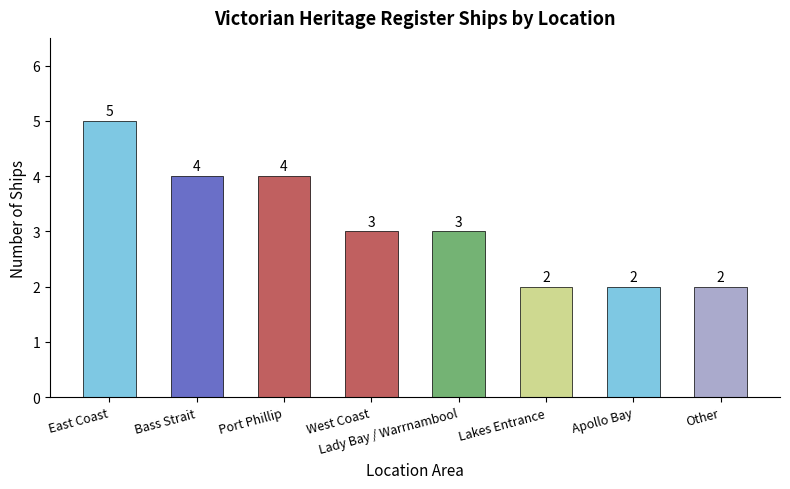

Read the value at Bass Strait.

4